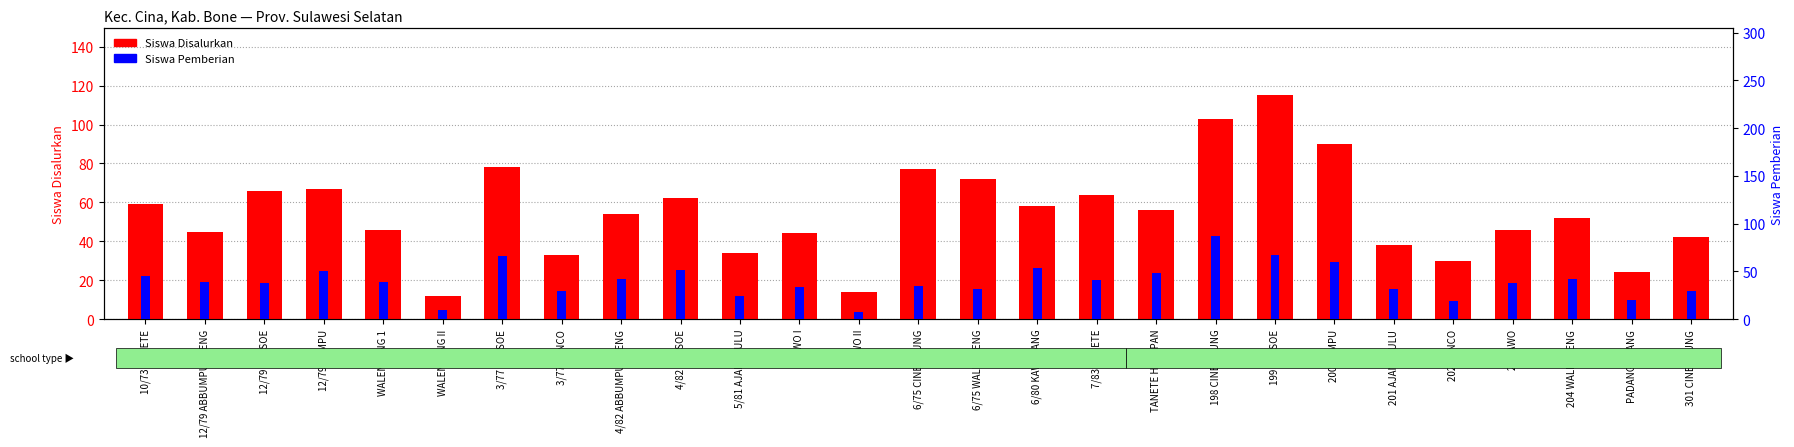

Are the bars grouped side by side (vs. stacked)?

Yes